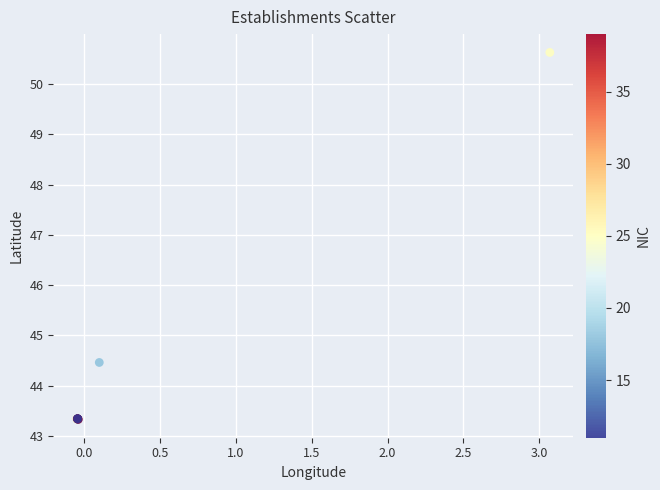

What Y value in the scatter plot is closest to 46?

44.5